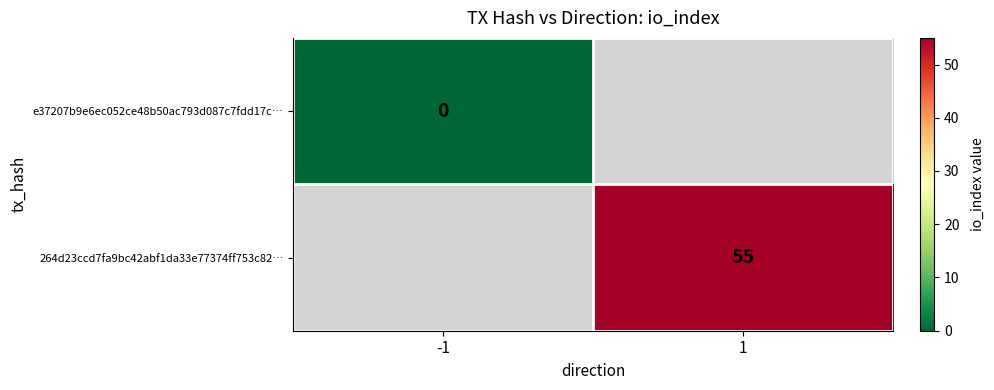

How many positive values does the 264d23ccd7fa9bc42abf1da33e77374ff753c82… series have?

1